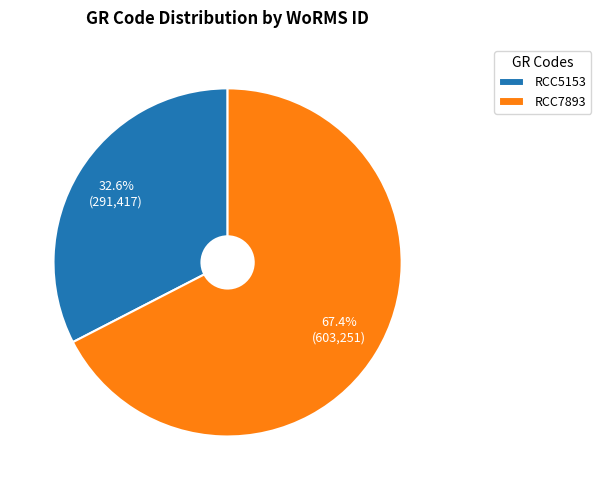

To the nearest percent, what is the combined percentage of RCC5153 and RCC7893?

100%